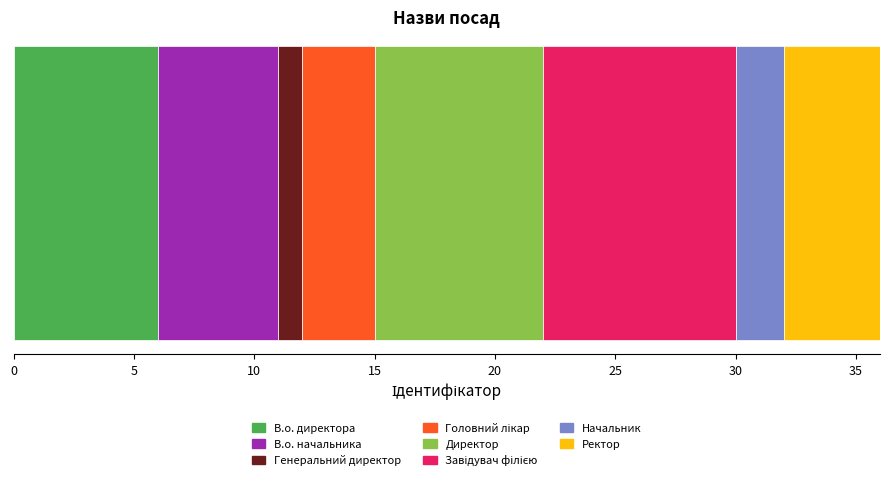

Count the number of data series in this chart.

8